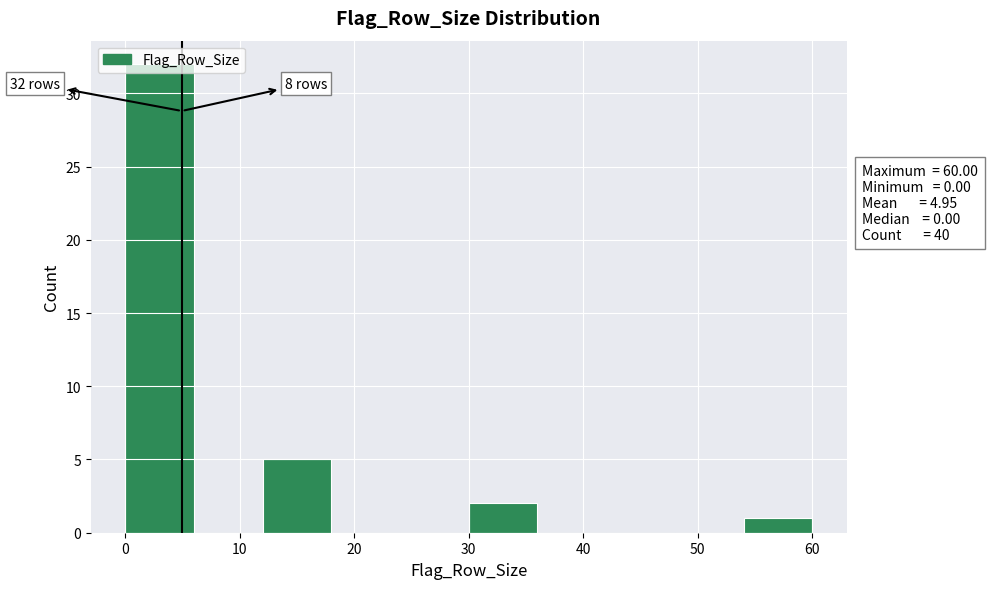

Which range on the x-axis has the tallest bar?

0 to 6